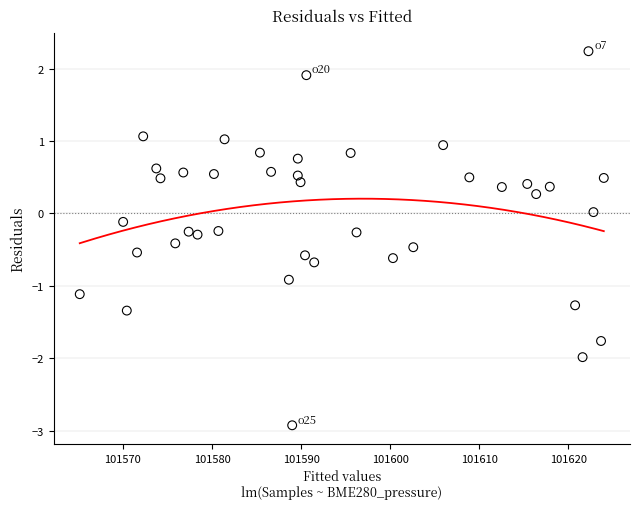

What is the range of X values (max minus min)?

58.8